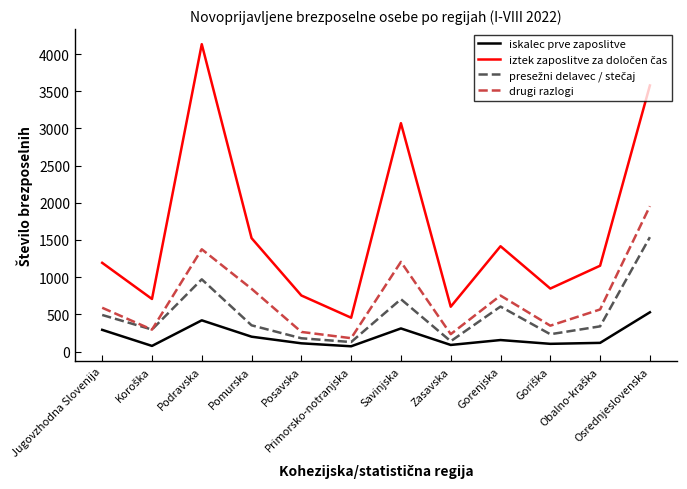

What is the highest value of the drugi razlogi series?

1954